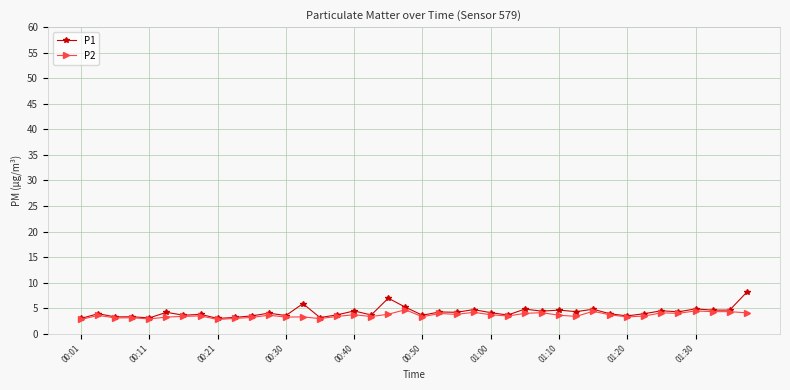

True or false: P2 has more than 1 interior local peaks.

True